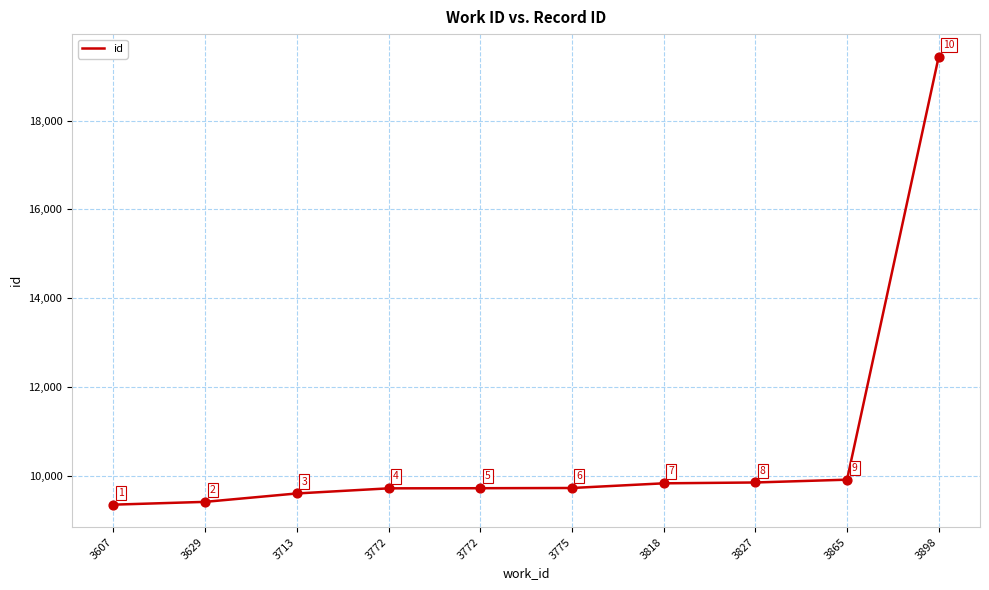

What is the change in value from 3713 to 3818?

+228